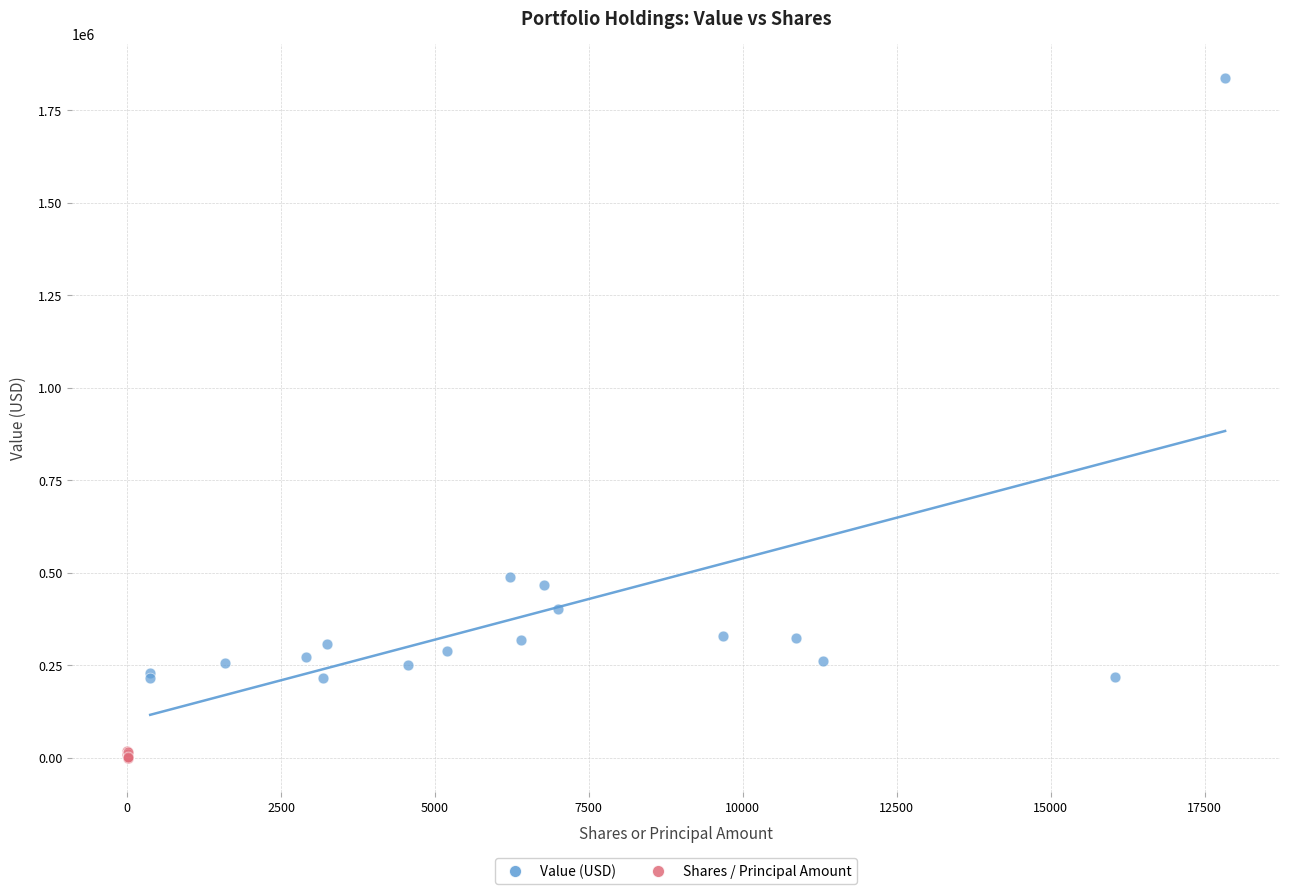

Which series reaches the maximum Y coordinate?

Value (USD)